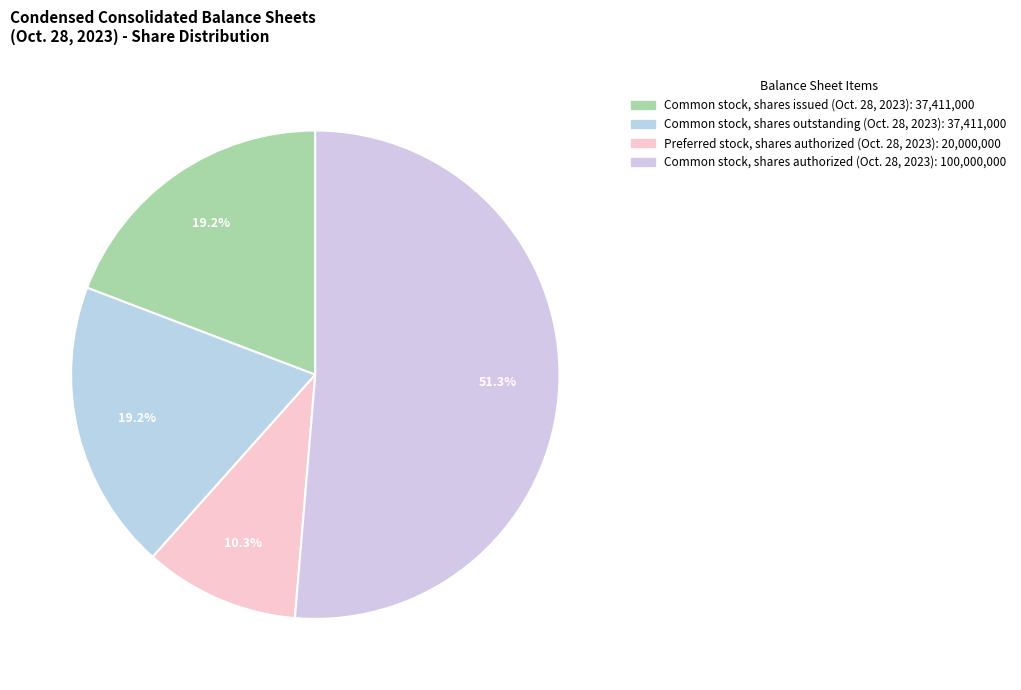

To the nearest percent, what percentage of the pie is Common stock, shares outstanding (Oct. 28, 2023)?

19%